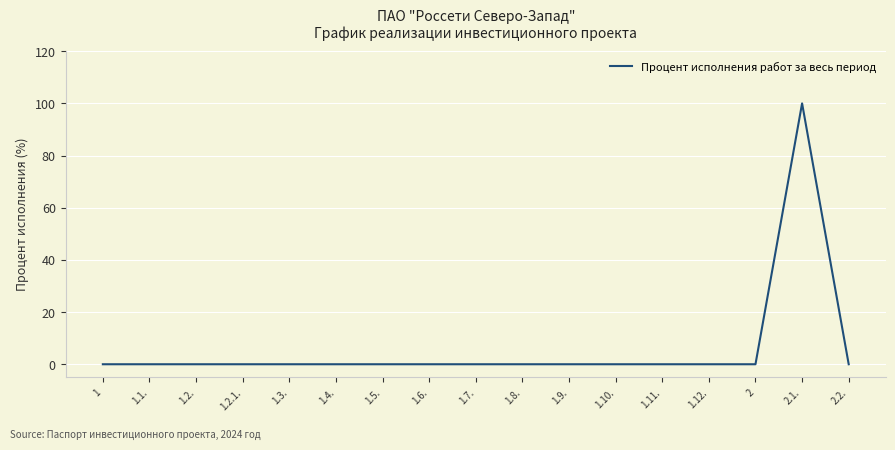

What is the difference between the maximum and minimum values?

100